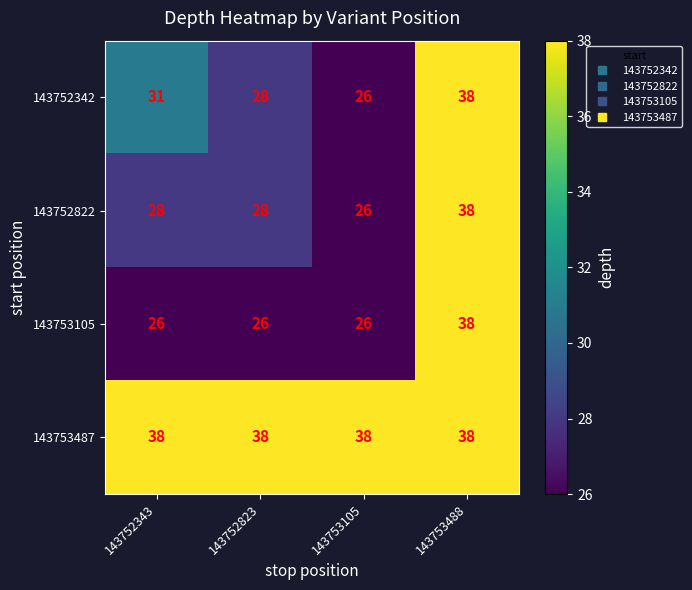

What is the sum of all 143752342 values?

123